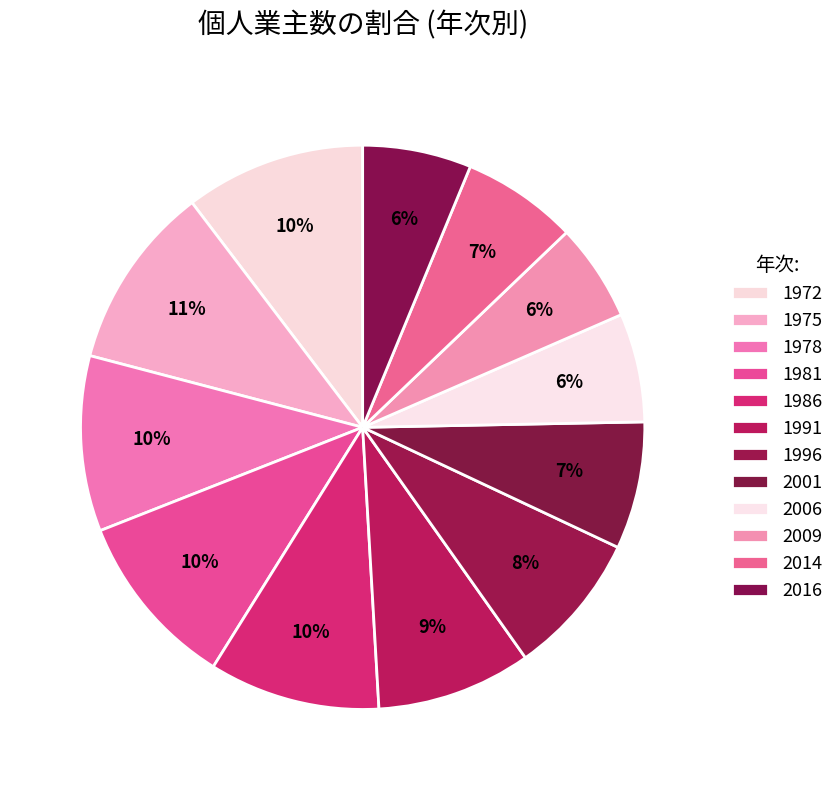

How many slices are in this pie chart?

12